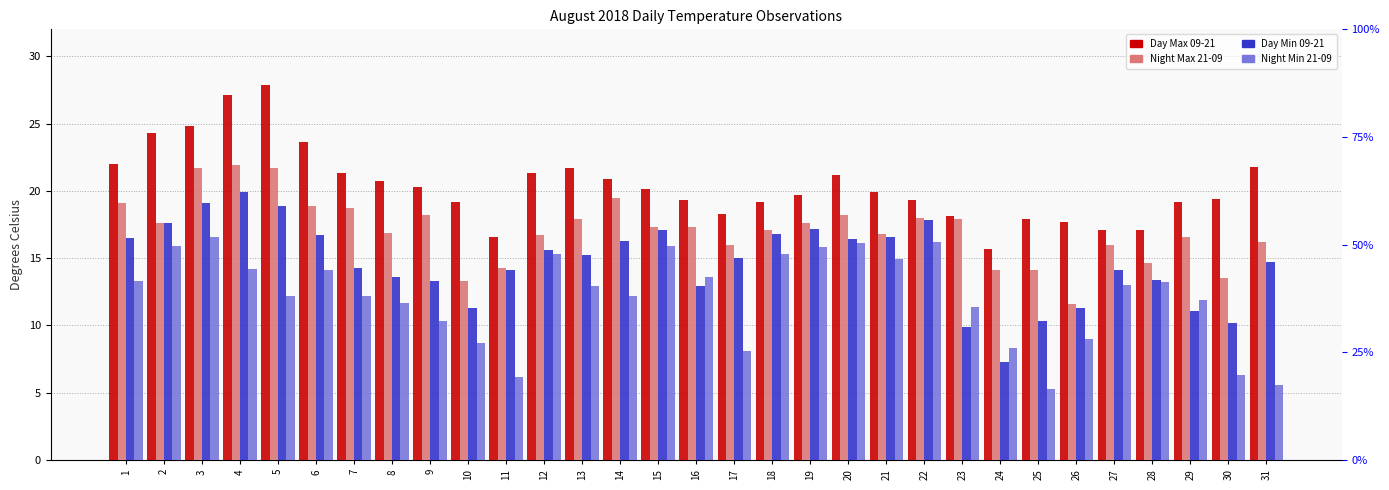

Which category has the lowest value in the Night Max 21-09 series?

26